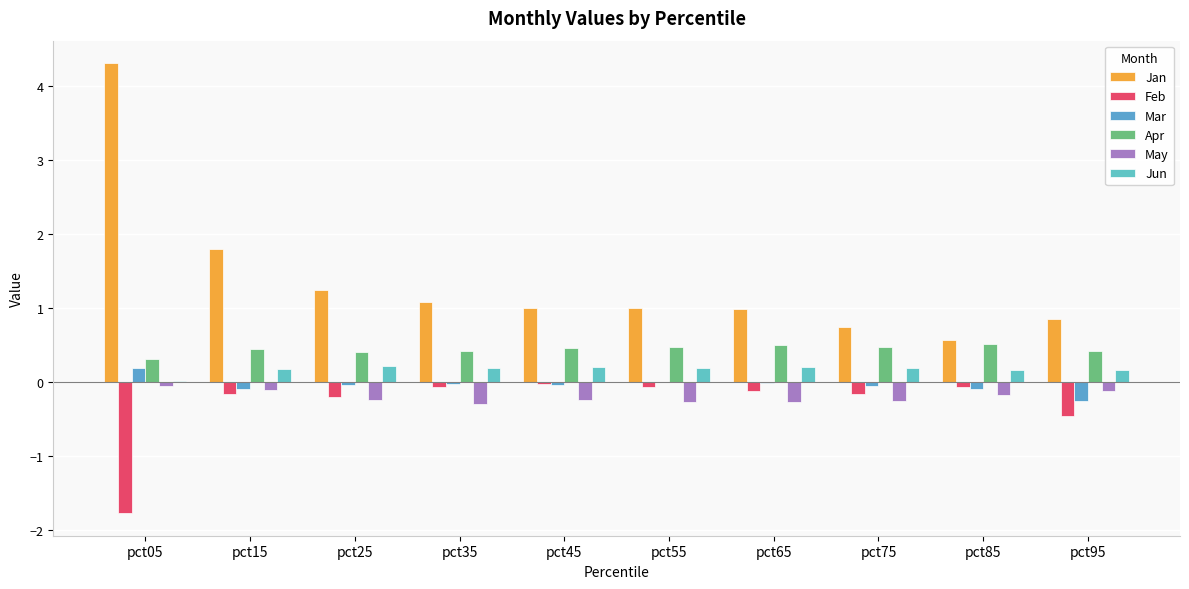

Rank the categories by Feb value from lowest to highest.

pct05, pct95, pct25, pct75, pct15, pct65, pct35, pct55, pct85, pct45